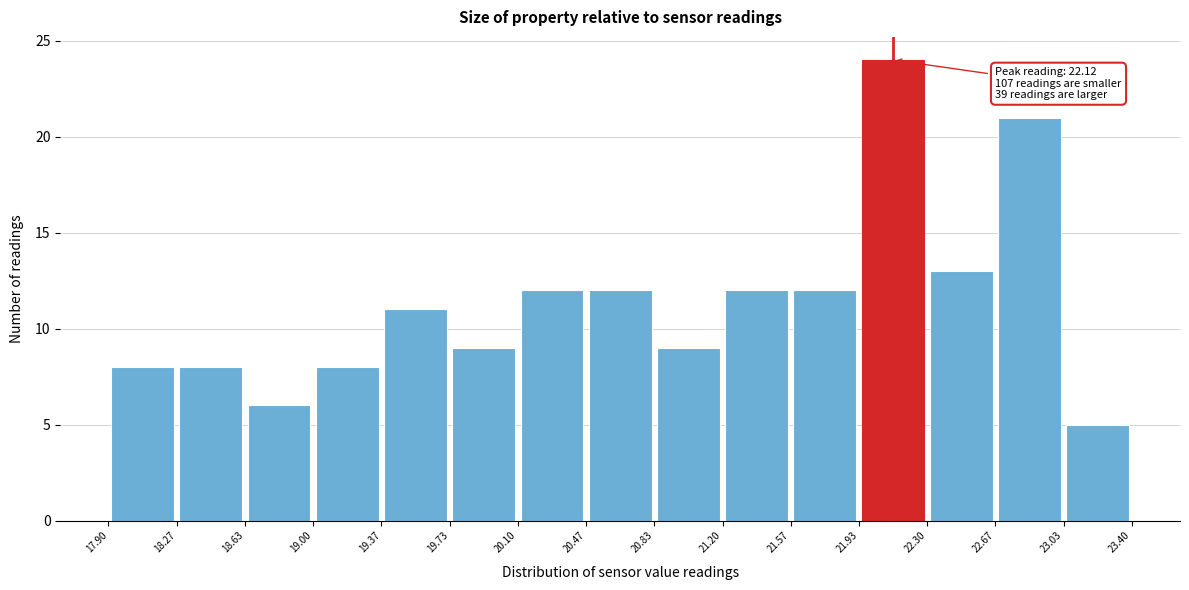

Which range on the x-axis has the tallest bar?

21.93 to 22.30